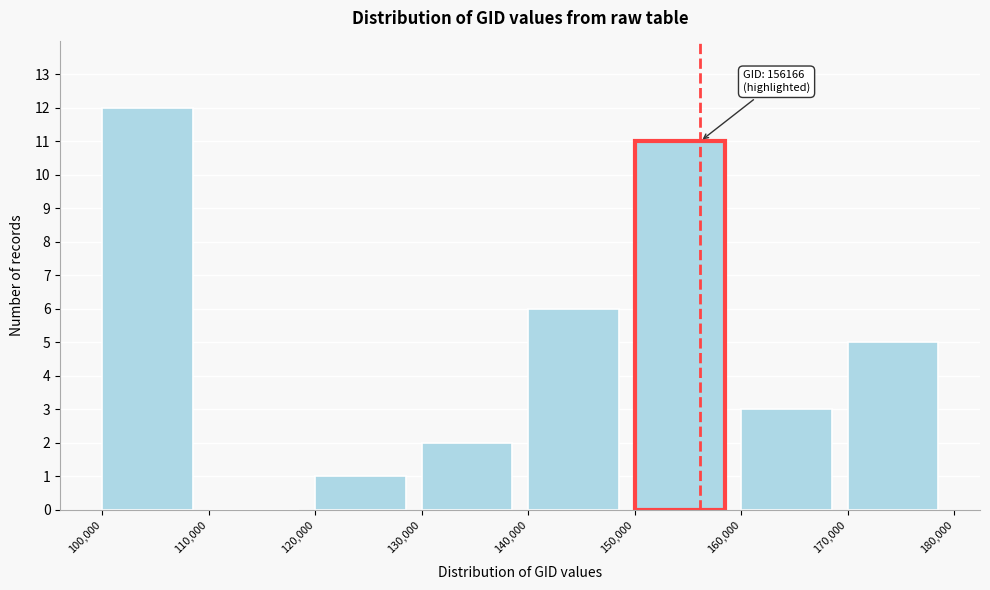

Which range on the x-axis has the tallest bar?

100,000 to 110,000